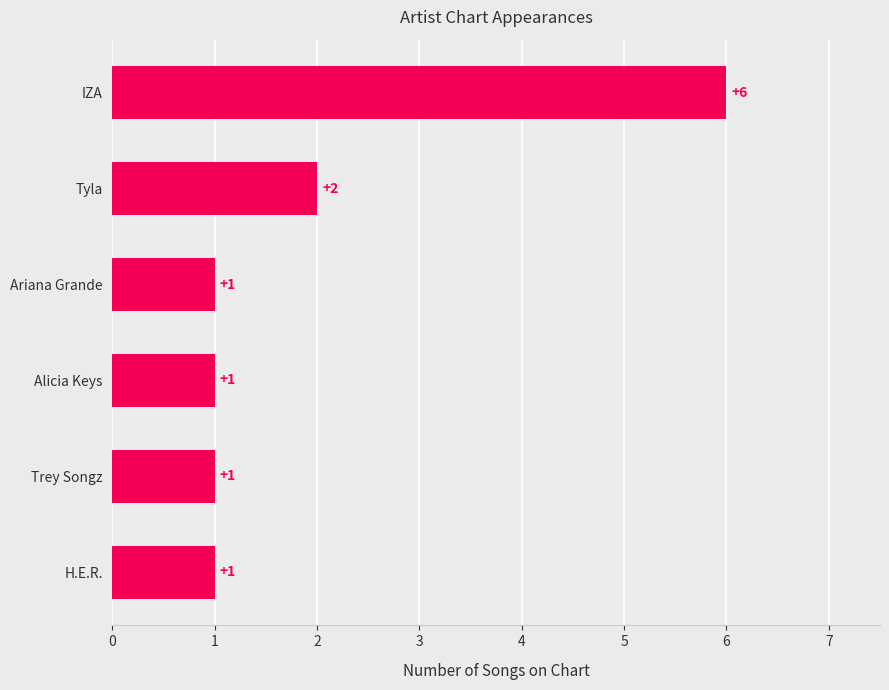

What is the sum of the values at IZA and H.E.R.?

7